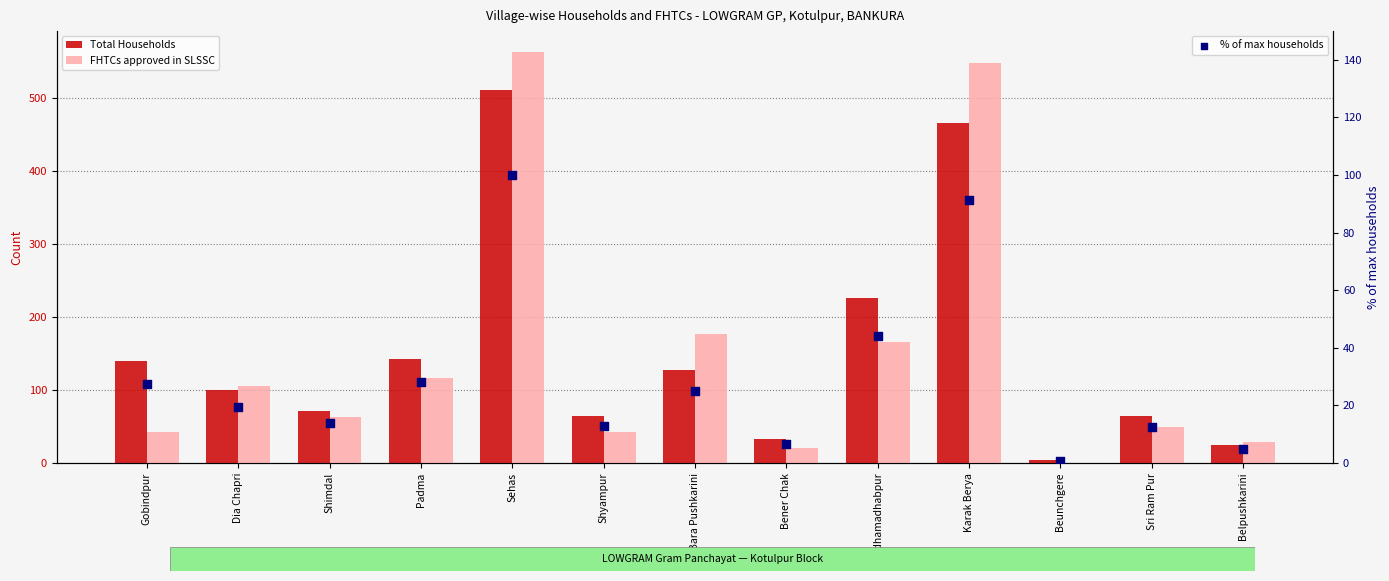

Which series reaches the minimum Y coordinate?

FHTCs approved in SLSSC